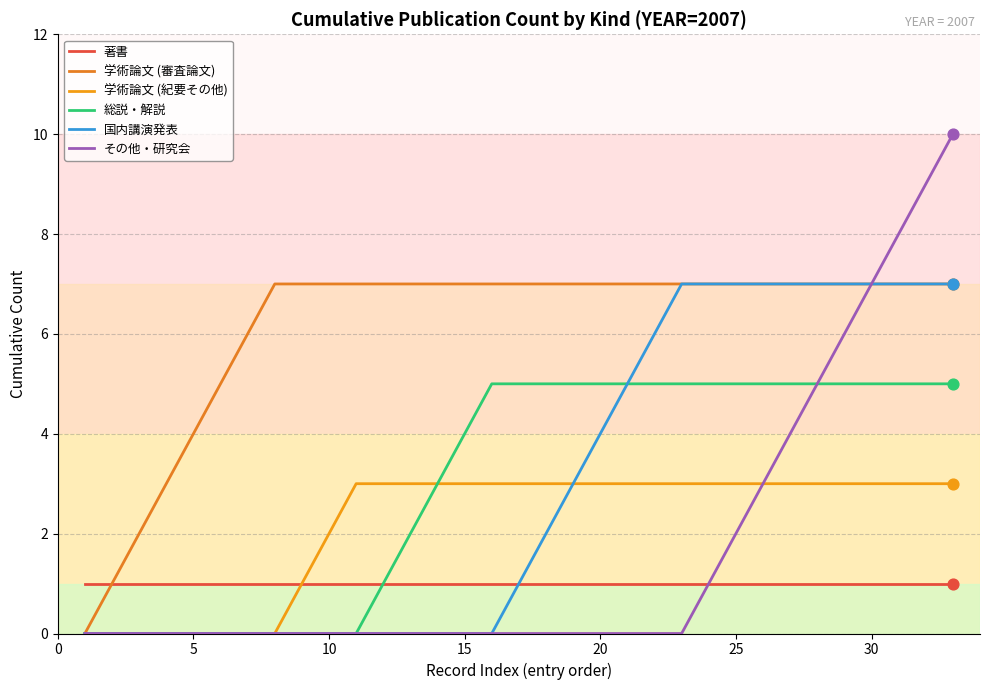

How many lines are shown in the chart?

6